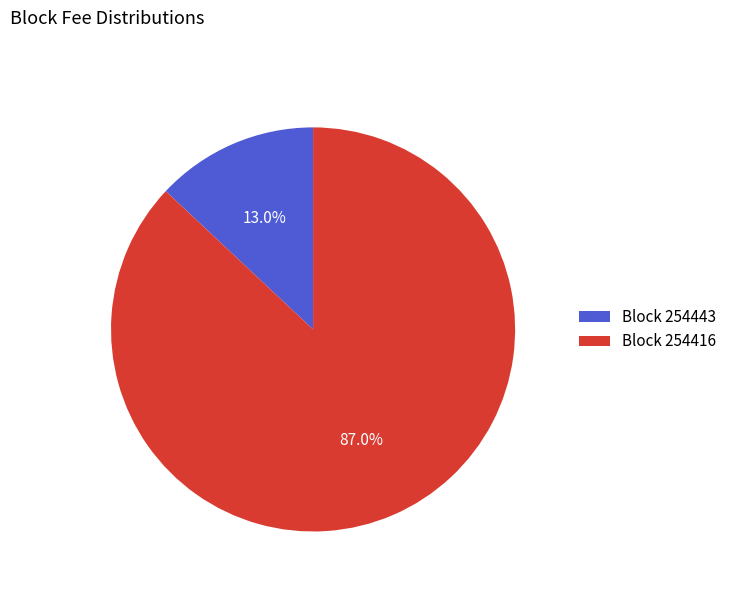

Which has a higher value, Block 254443 or Block 254416?

Block 254416